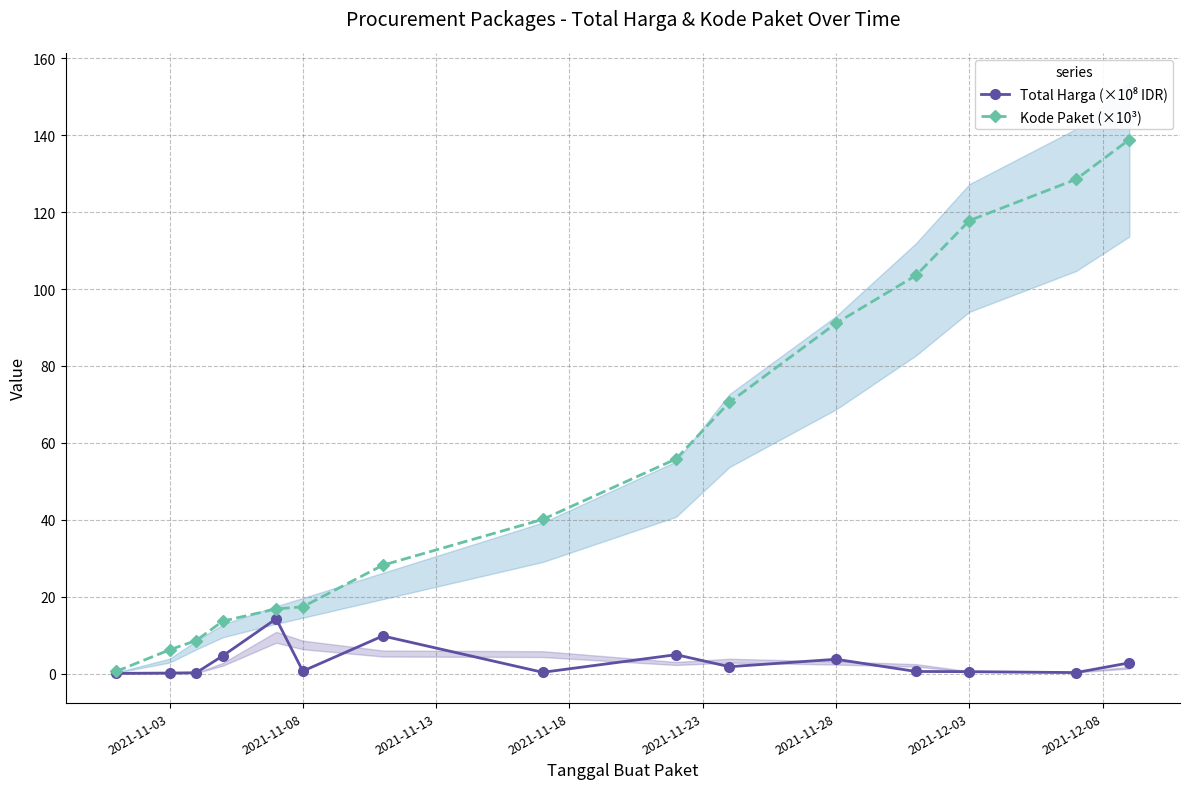

What is the lowest value of the Kode Paket (×10³) series?

0.6